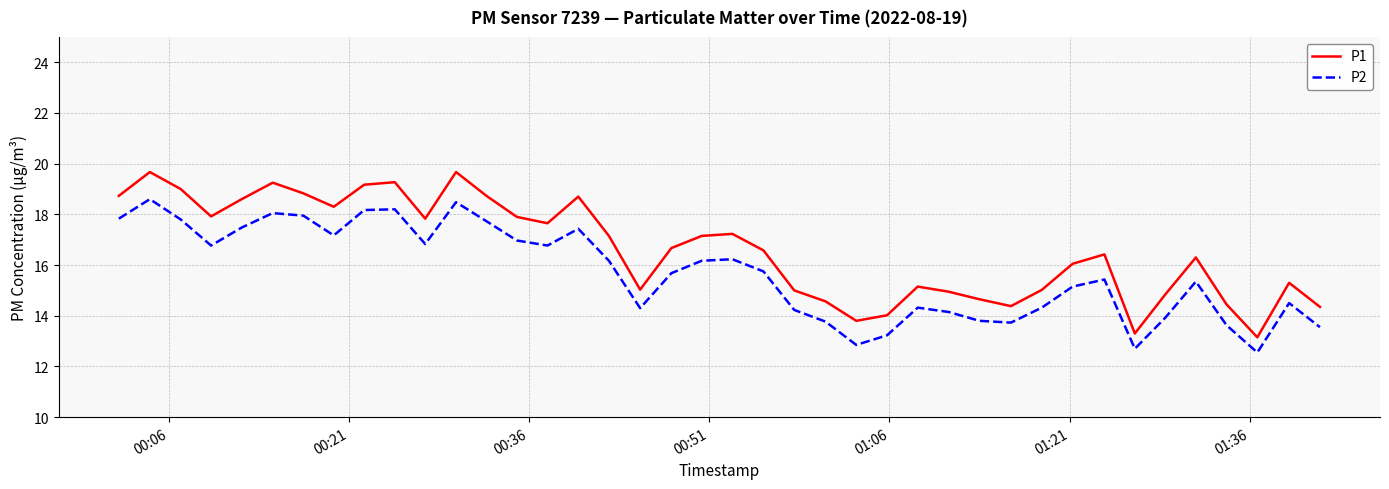

What is the difference between the maximum and minimum values in the P1 series?

6.5